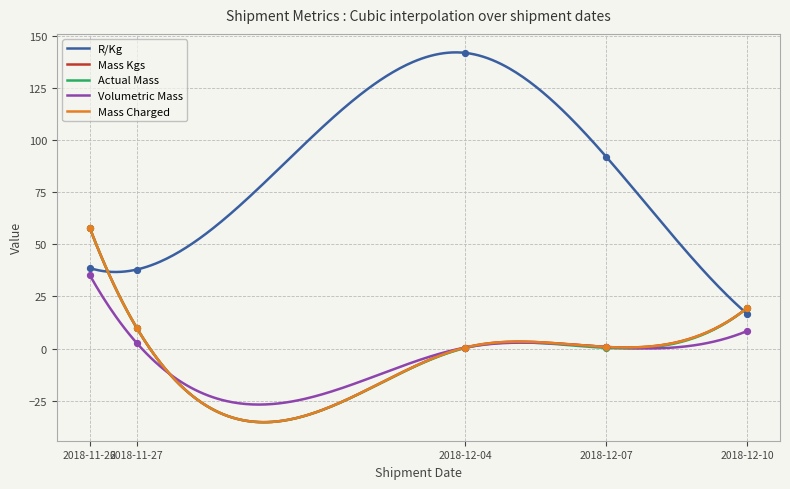

Which series contains the highest Y value?

R/Kg